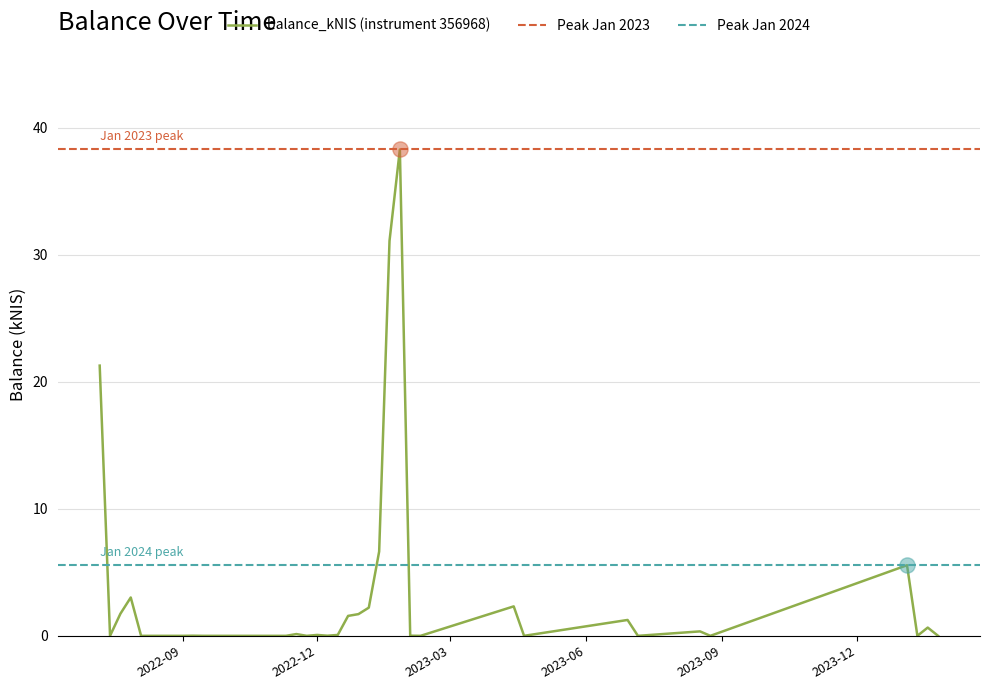

What is the change in value from 2023-01-12 to 2023-08-17?

-6.3